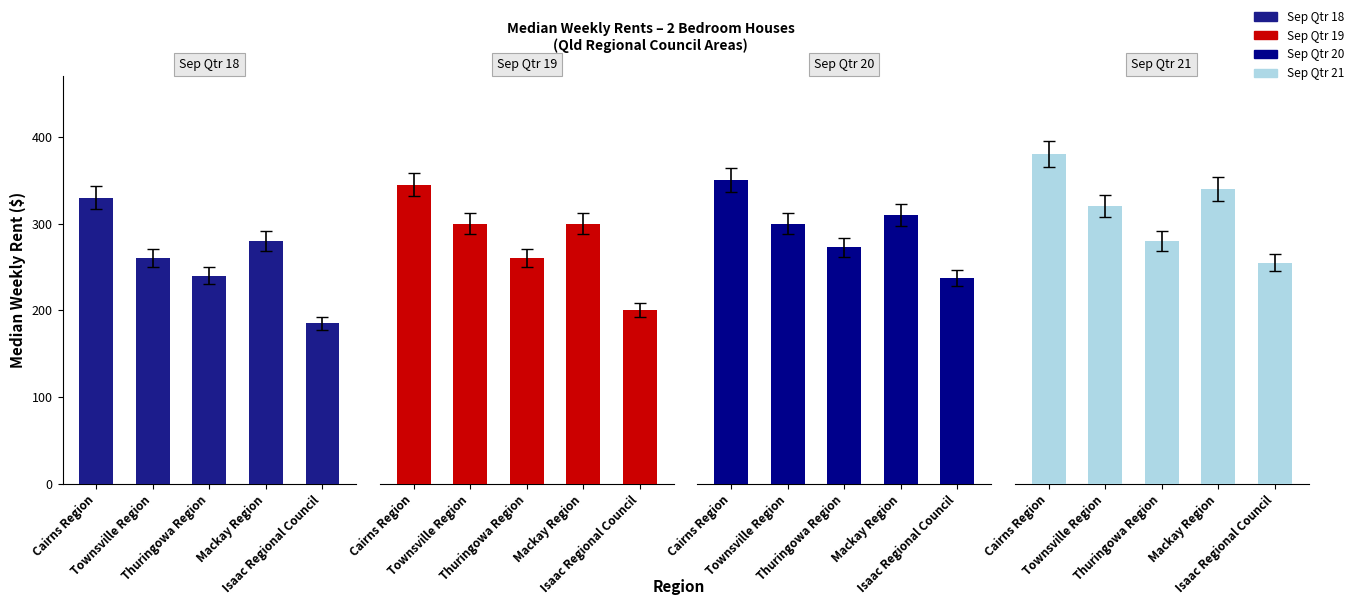

What is the difference between the Sep Qtr 19 values at Cairns Region and Thuringowa Region?

85.0